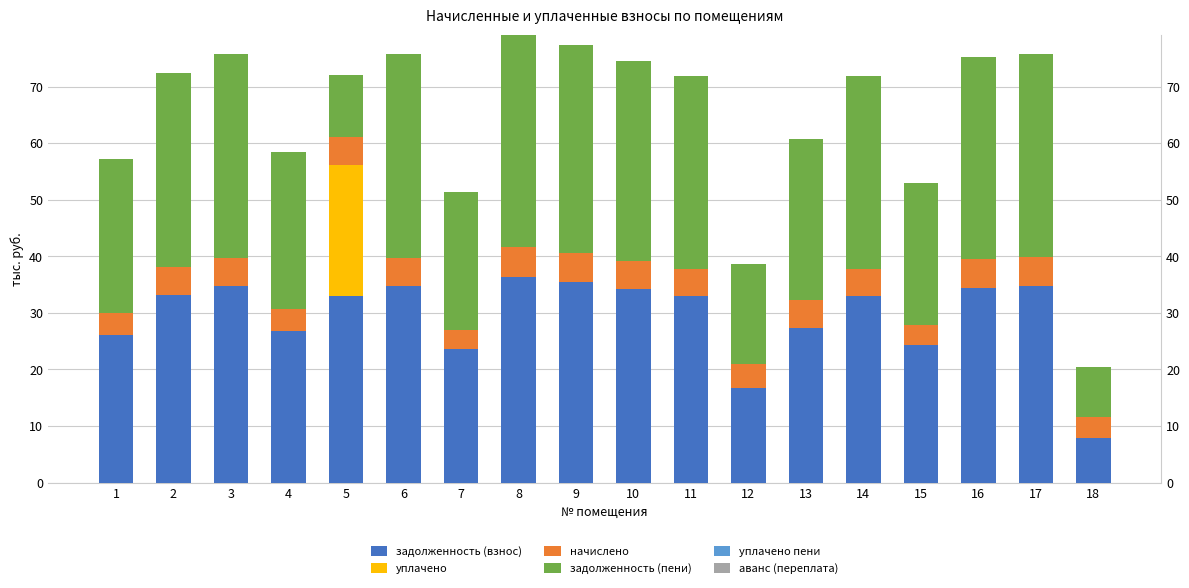

Which has a higher value, 15 or 9?

9